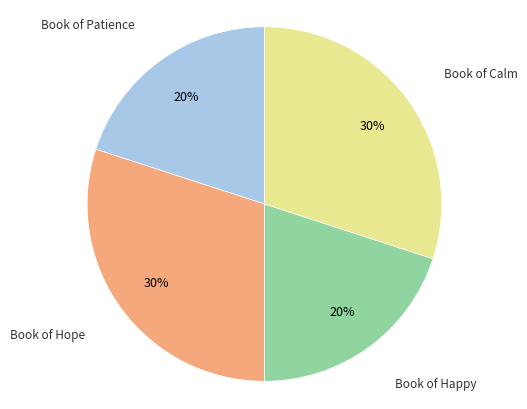

Is there any slice that represents more than half of the pie?

No